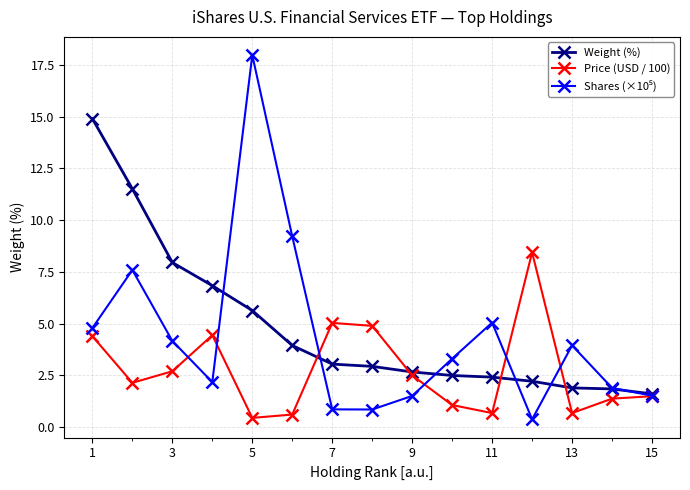

How many interior local valleys does the Price (USD / 100) series have?

4